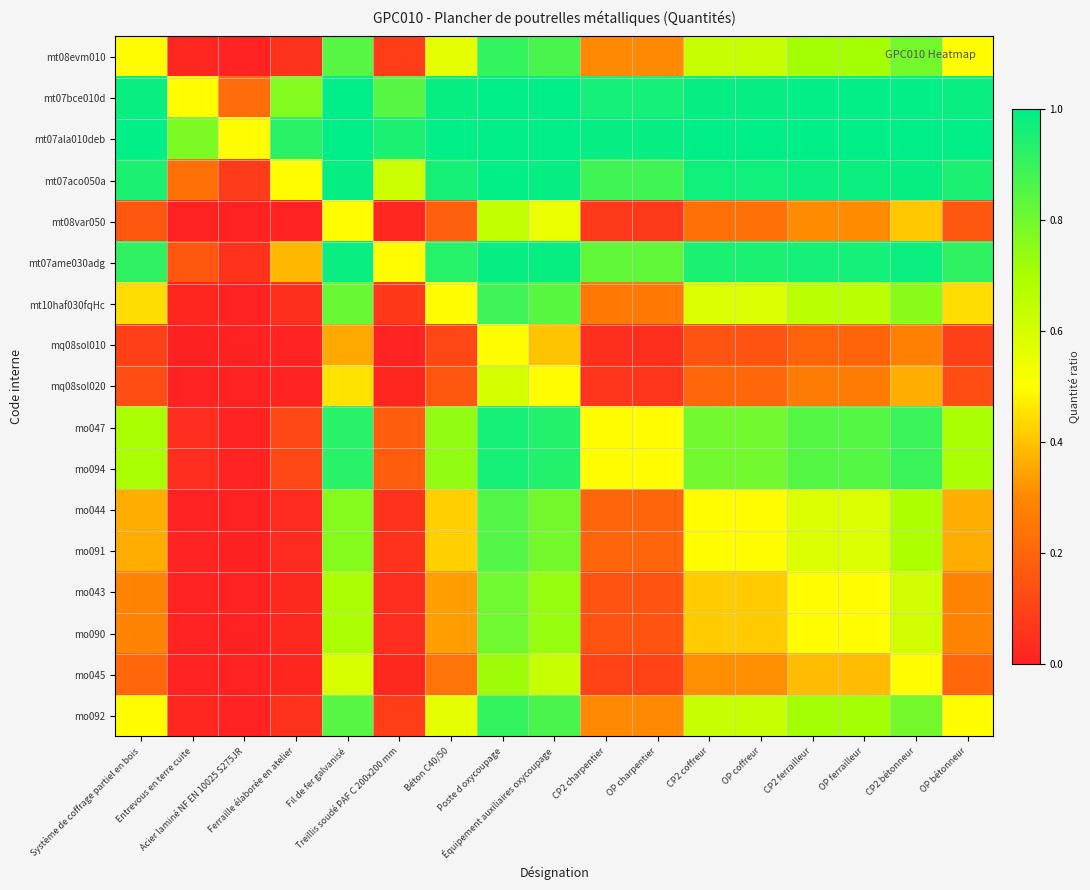

Between OP ferrailleur and Entrevous en terre cuite, which is larger?

OP ferrailleur